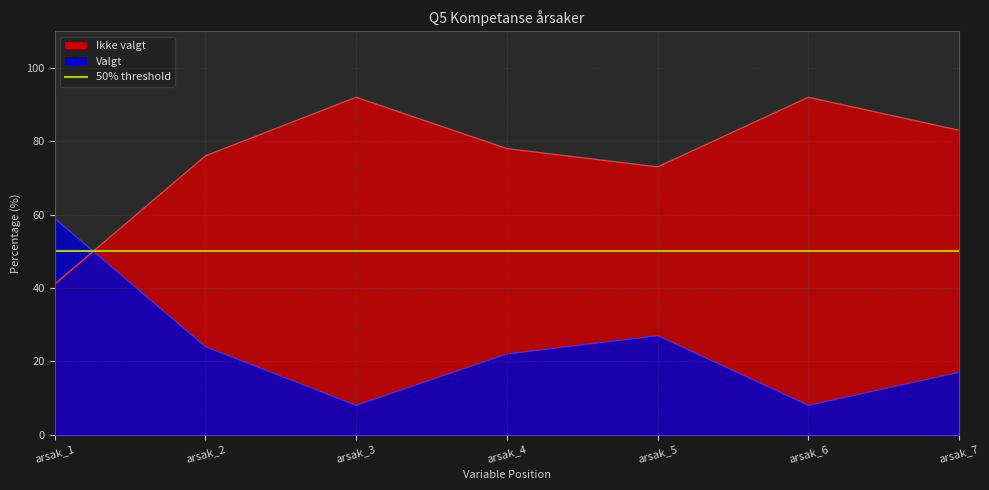

Read the Ikke valgt value at arsak_5.

73